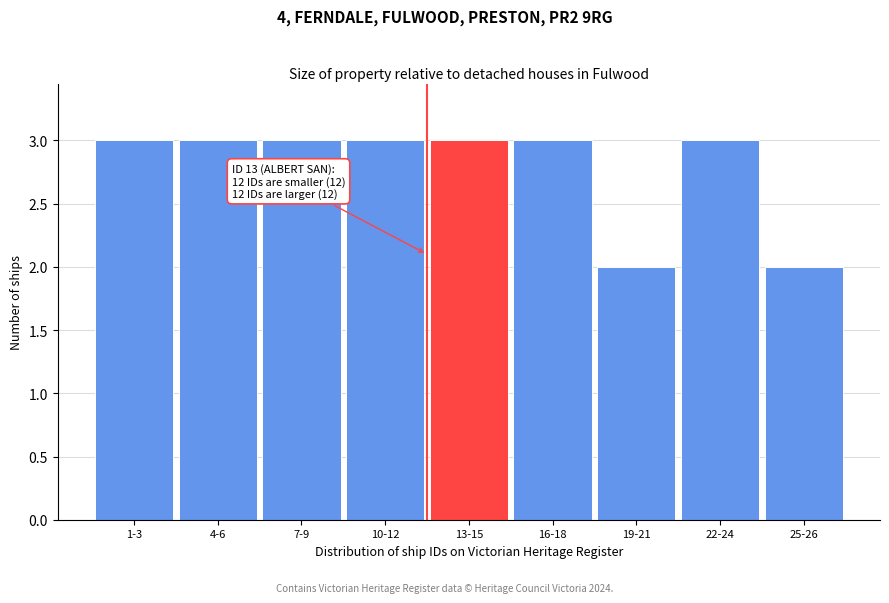

Reading left to right, transcribe all the data shown in this chart.

3	3	3	3	3	3	2	3	2